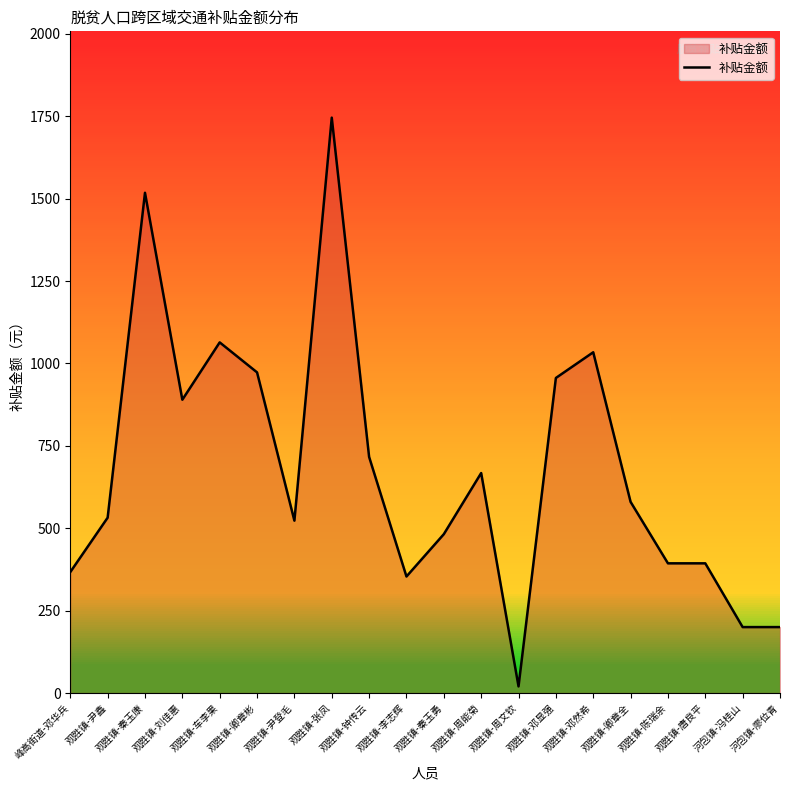

What is the difference between the maximum and minimum values?

1726.0